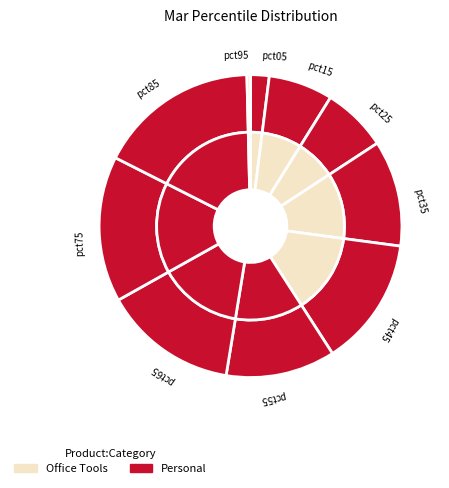

Is it true that pct25 is 1% of the pie?

False